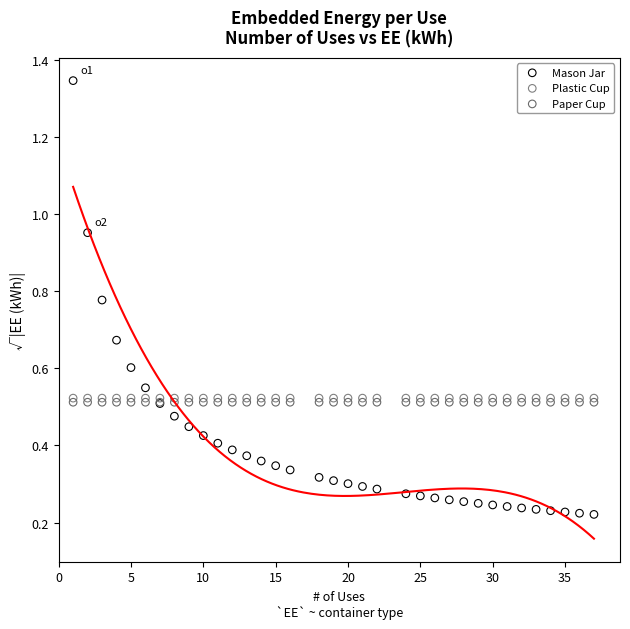

Which series contains the lowest Y value?

Mason Jar